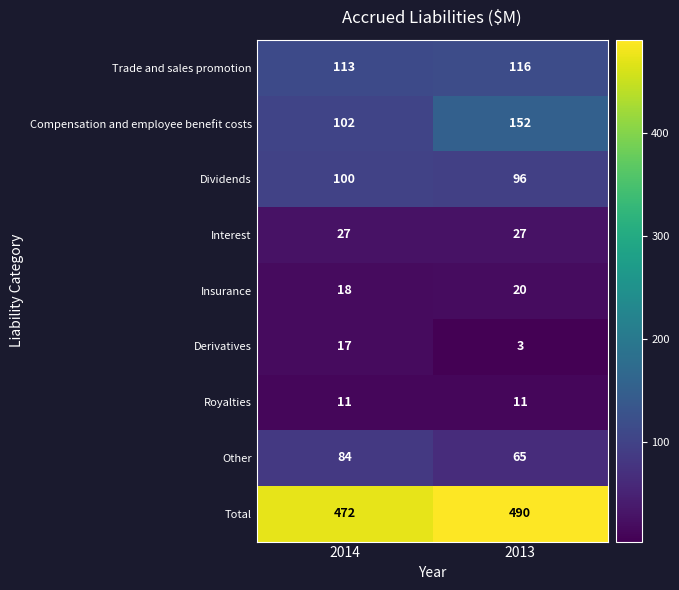

Reading left to right, list all the values displayed in this chart.

Trade and sales promotion: 113	116
Compensation and employee benefit costs: 102	152
Dividends: 100	96
Interest: 27	27
Insurance: 18	20
Derivatives: 17	3
Royalties: 11	11
Other: 84	65
Total: 472	490